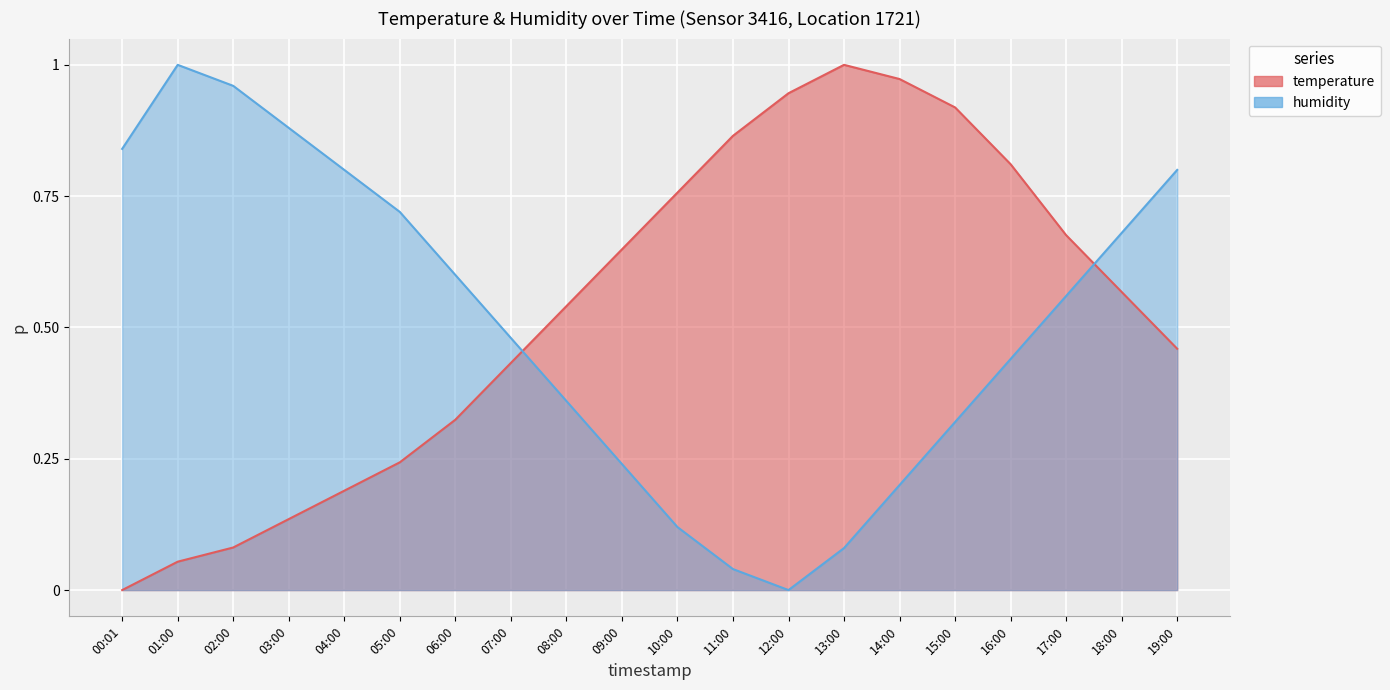

Where is the first local minimum for humidity?

12:00